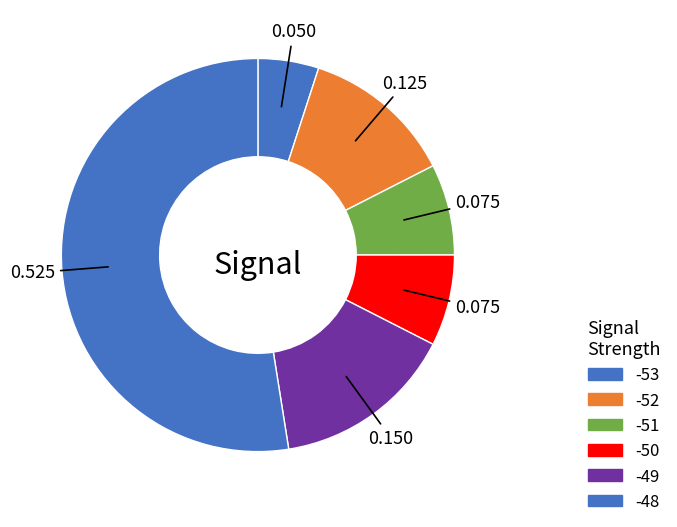

How many slices are in this pie chart?

6